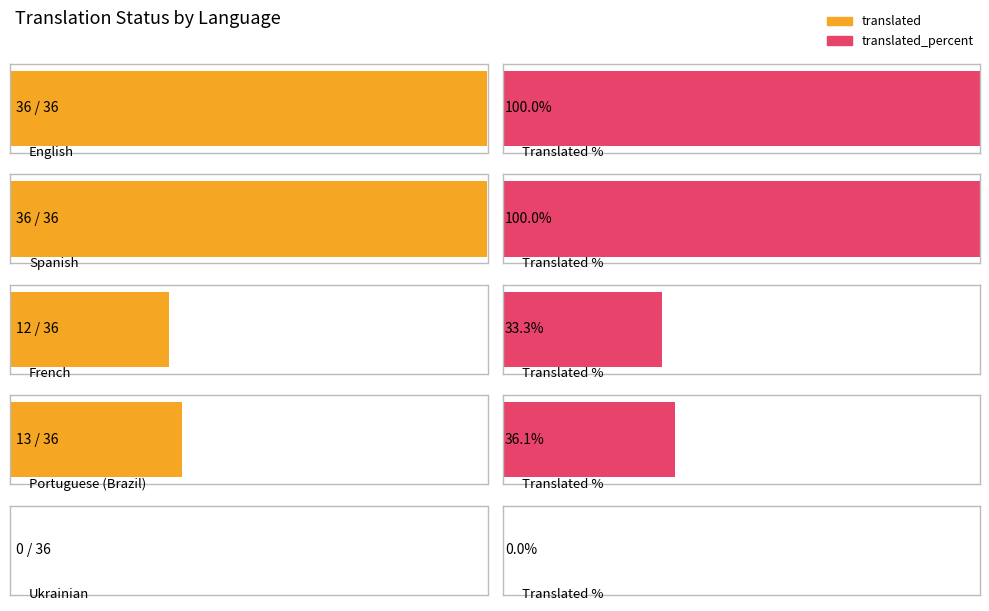

Count the number of data series in this chart.

2